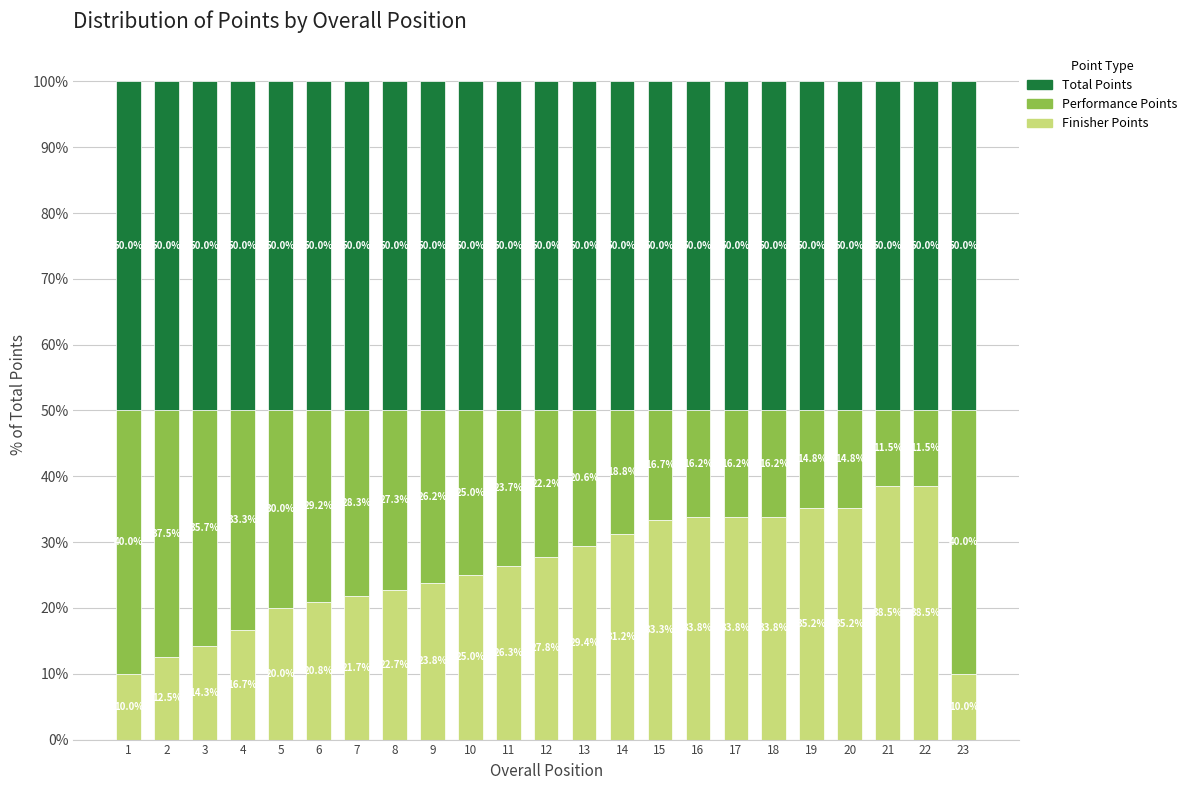

Where does the Finisher Points series first go above 26?

11